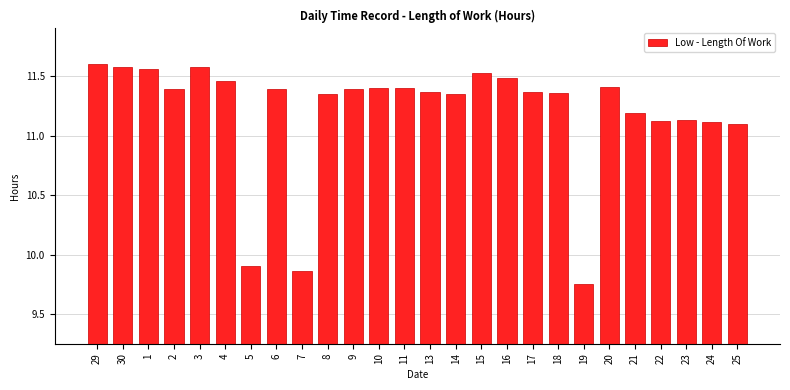

What is the label of the 12th bar from the right?

14